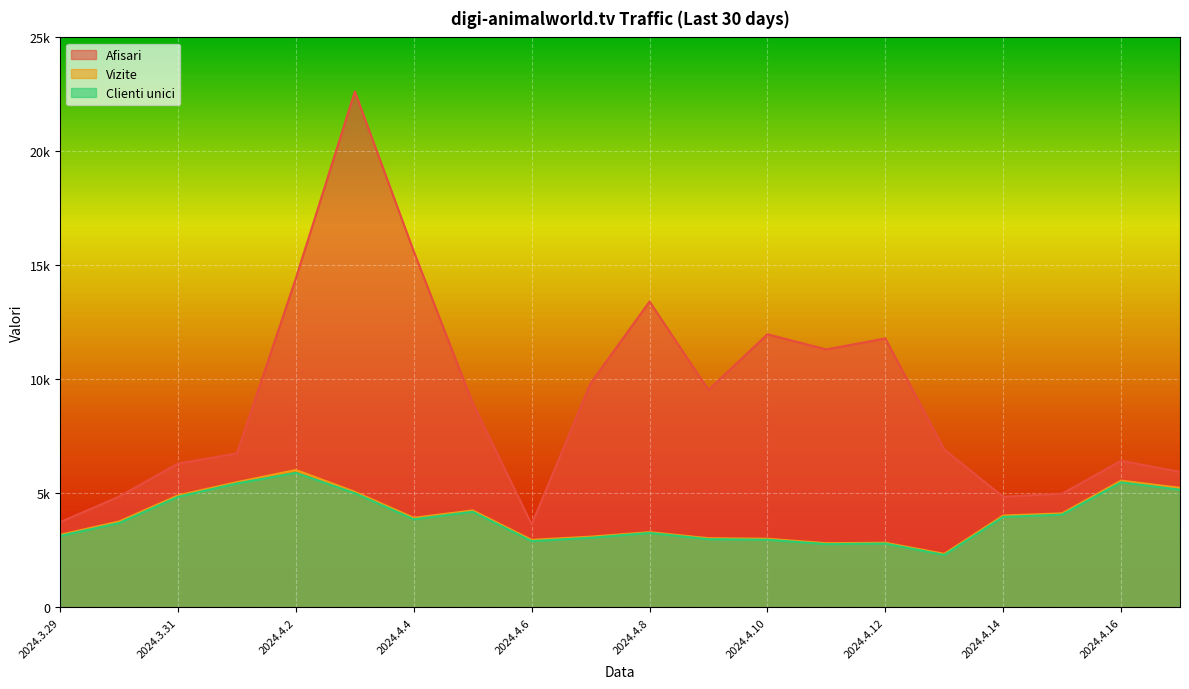

Which series changed the most between 2024.4.11 and 2024.4.5?

Afisari